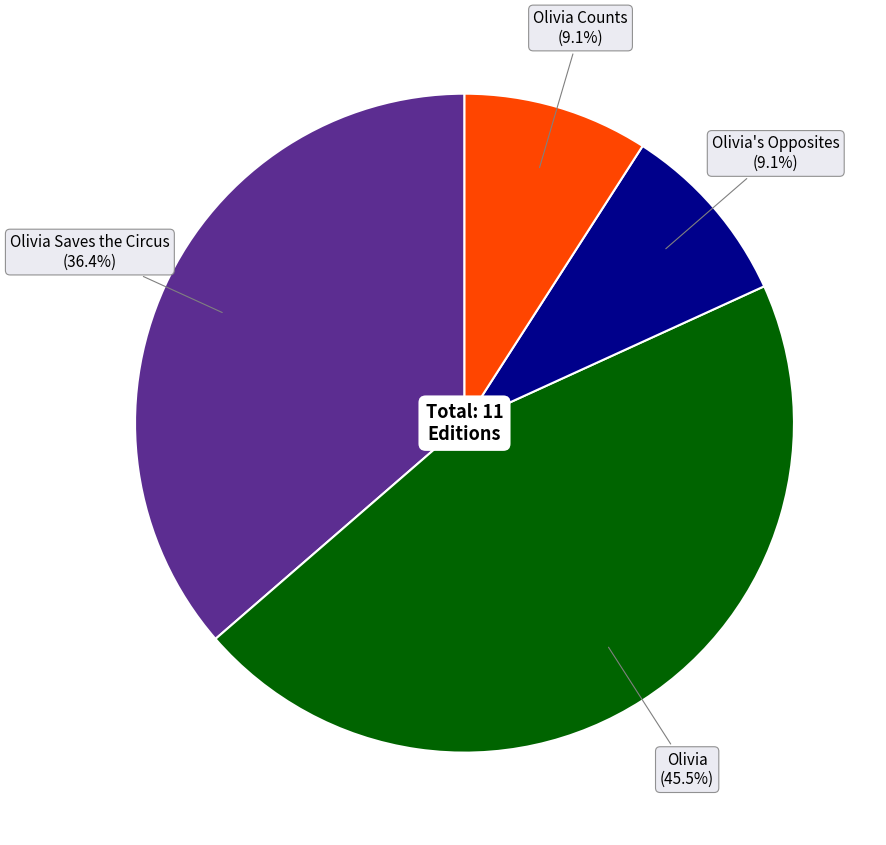

Does any single category account for the majority?

No